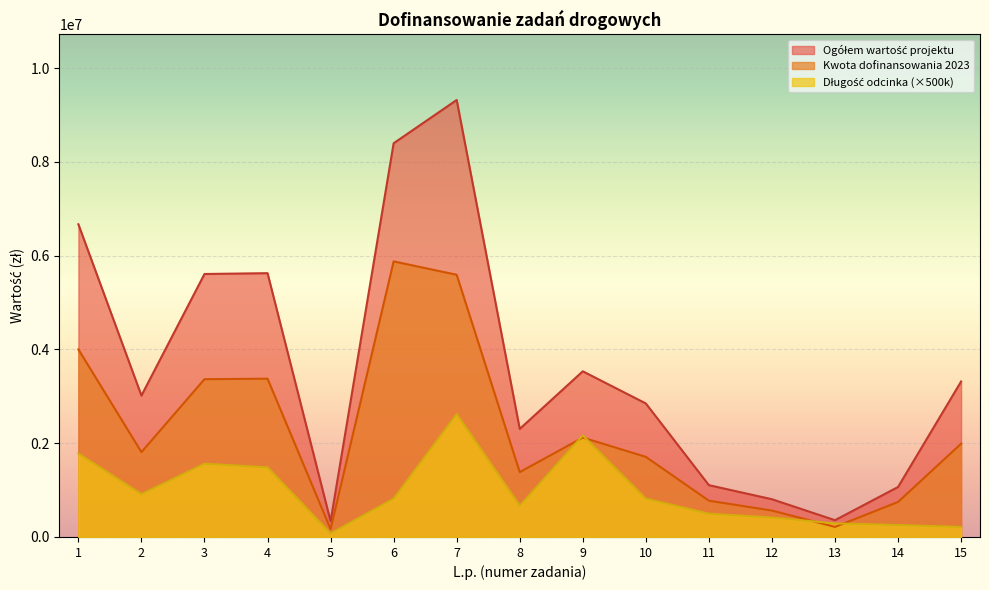

At which category is the sum across all series the highest?

7